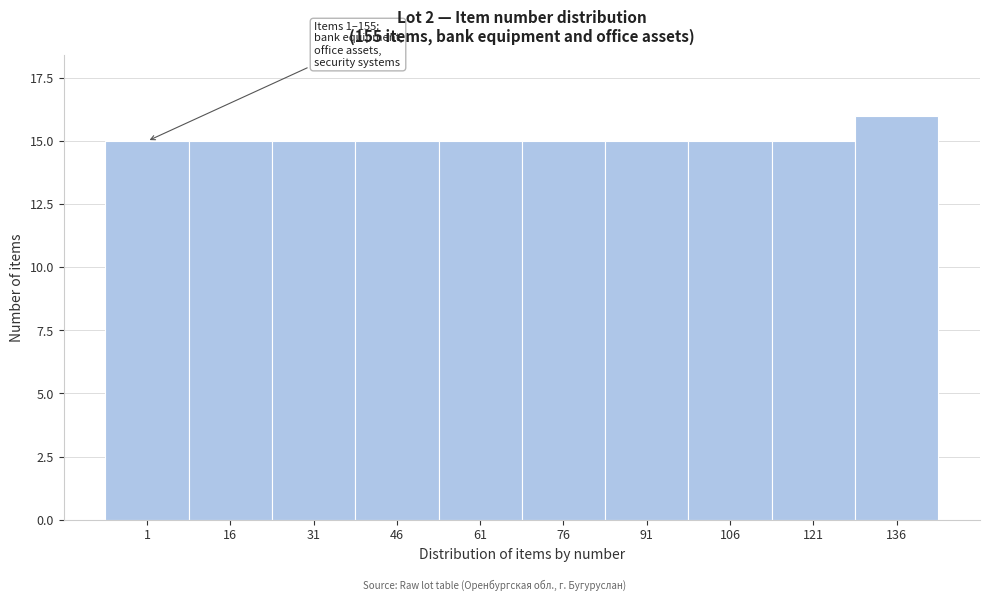

Reading left to right, what are all the values shown in this chart?

15	15	15	15	15	15	15	15	15	16